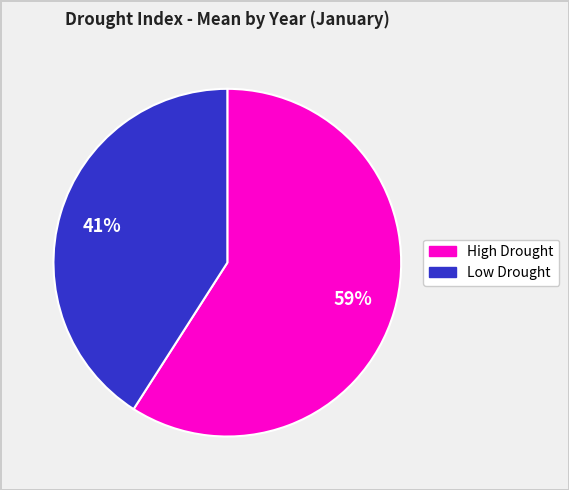

To the nearest percent, what is the average slice percentage?

50%